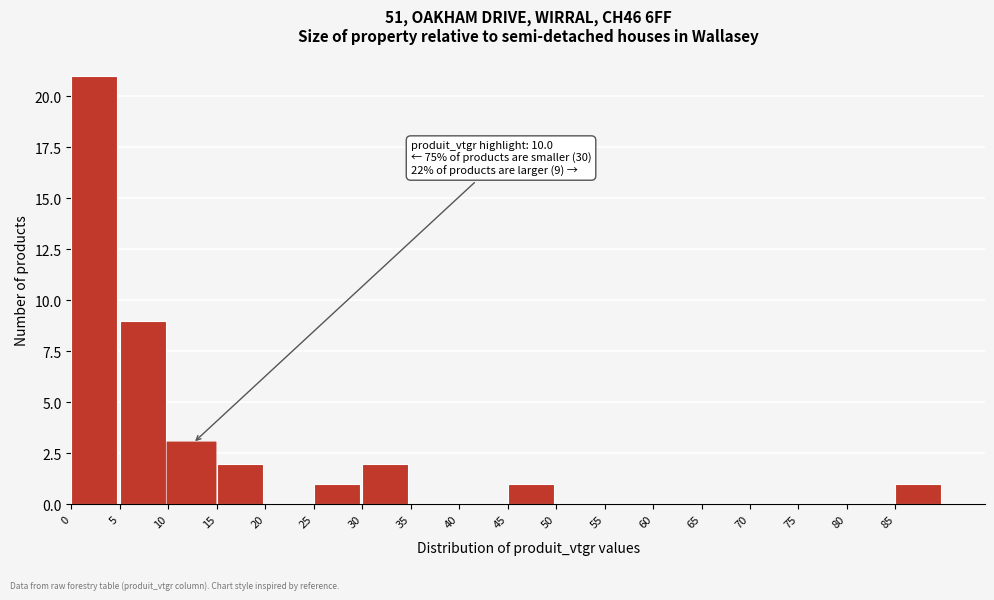

Over which range of the x-axis is the bar tallest?

0 to 5